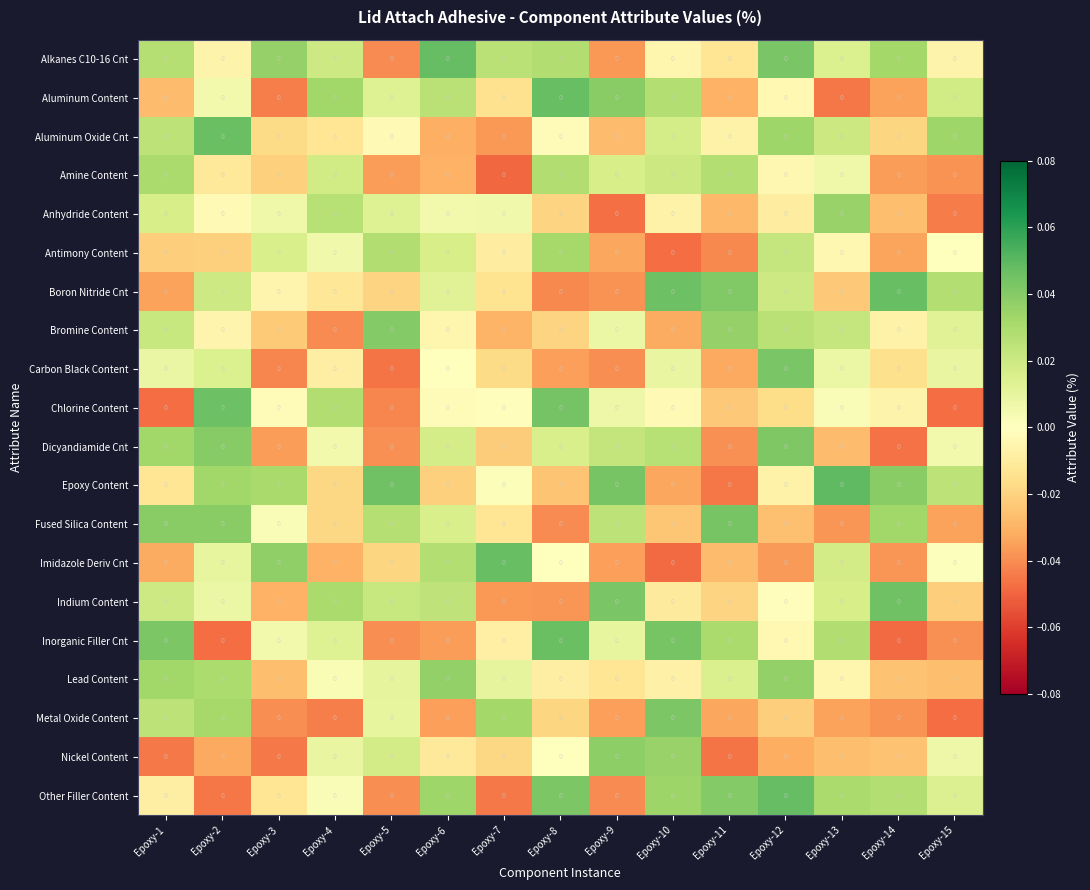

Is it true that Alkanes C10-16 Cnt equals 0.0 at Epoxy-7?

False